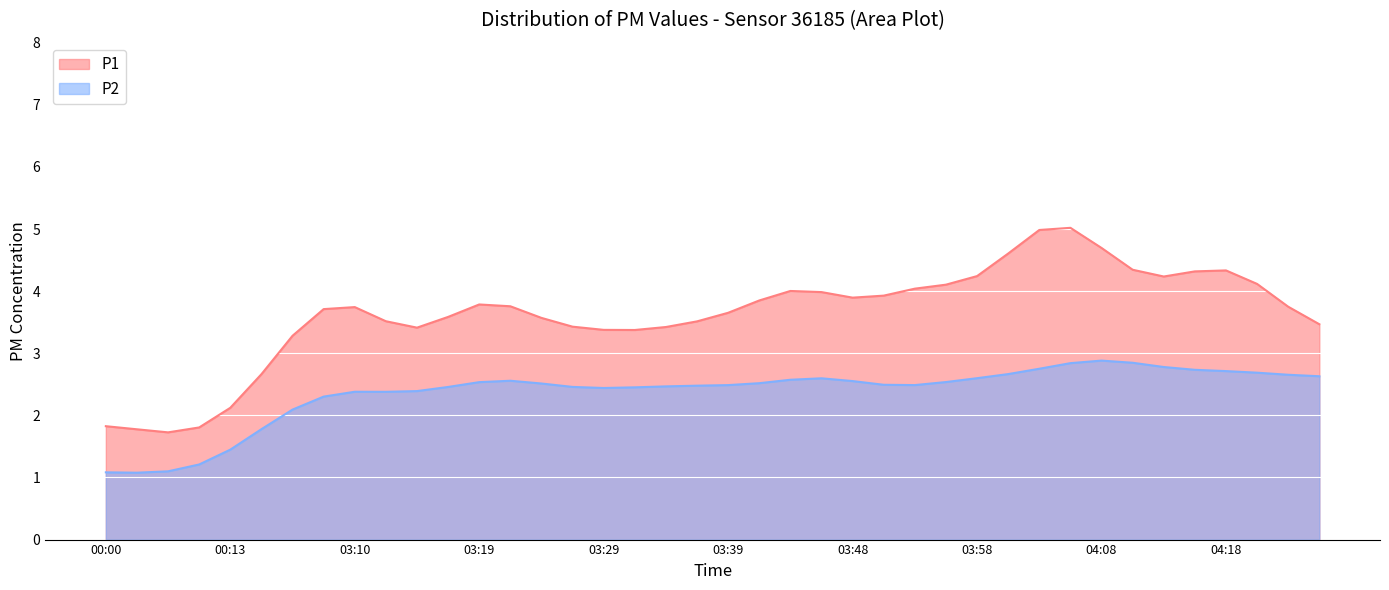

Rank the series by their maximum value, from highest to lowest.

P1, P2